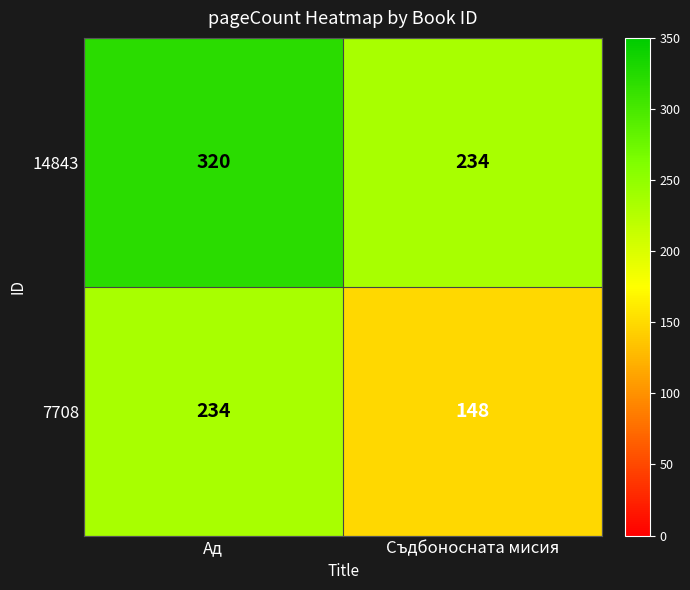

What is the sum of all 7708 values?

382